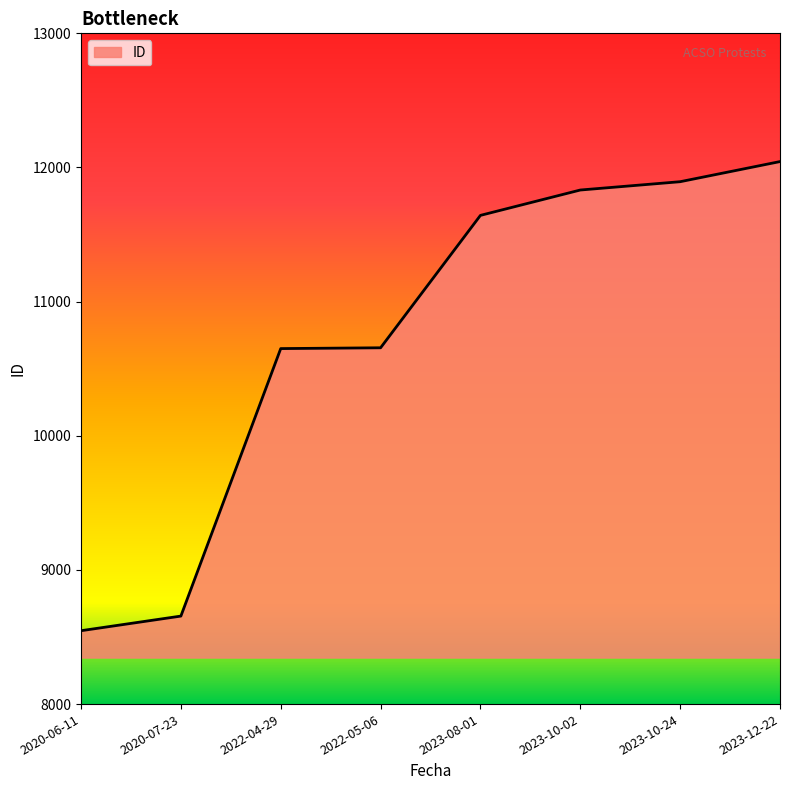

True or false: there are more than 2 points higher than both neighbors.

False